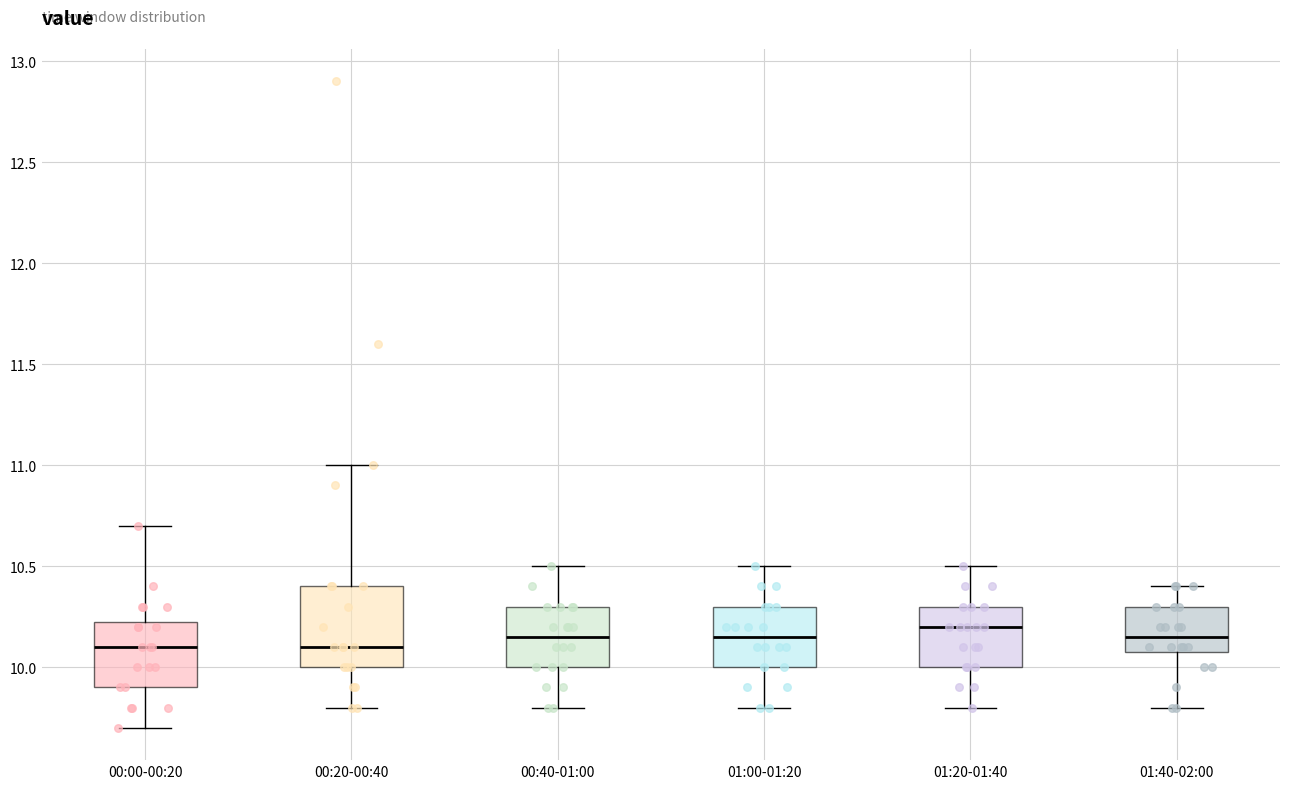

Reading left to right, read every box against the y-axis: the position of its median line, the range the box covers, and the ends of its whiskers. The values are not printed on the chart, so give them approximately, as read against the axis.

00:00-00:20: median 10.10, box 9.90 to 10.25, whiskers 9.70 to 10.70
00:20-00:40: median 10.10, box 10.00 to 10.40, whiskers 9.80 to 11.00
00:40-01:00: median 10.15, box 10.00 to 10.30, whiskers 9.80 to 10.50
01:00-01:20: median 10.15, box 10.00 to 10.30, whiskers 9.80 to 10.50
01:20-01:40: median 10.20, box 10.00 to 10.30, whiskers 9.80 to 10.50
01:40-02:00: median 10.15, box 10.10 to 10.30, whiskers 9.80 to 10.40